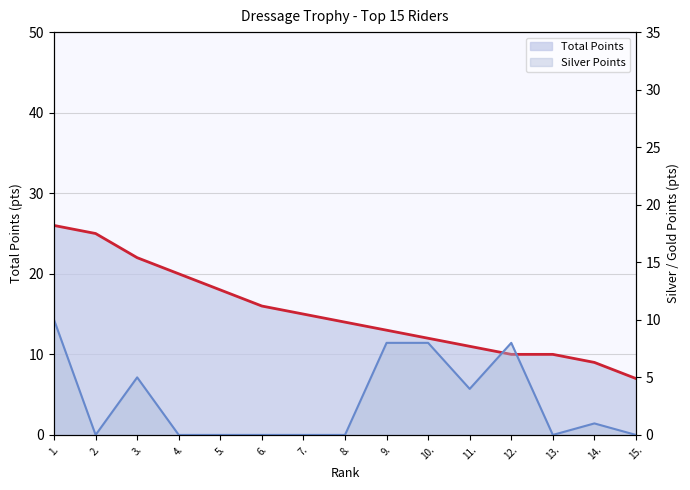

The Silver Points series shows 8 at 9.. True or false?

True